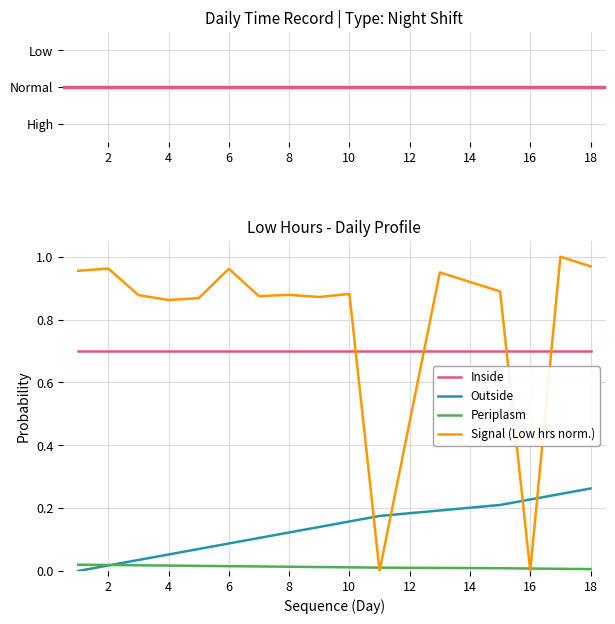

Which series has the largest total across all categories?

Signal (Low hrs norm.)